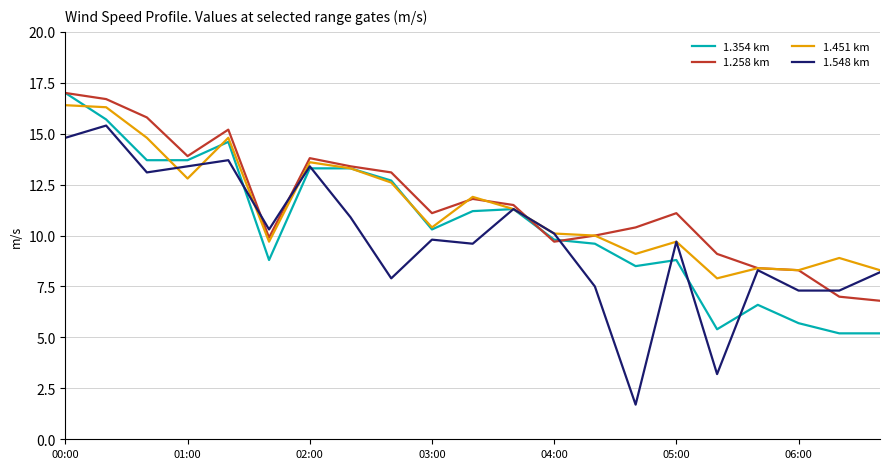

Which series has the widest spread of values?

1.548 km